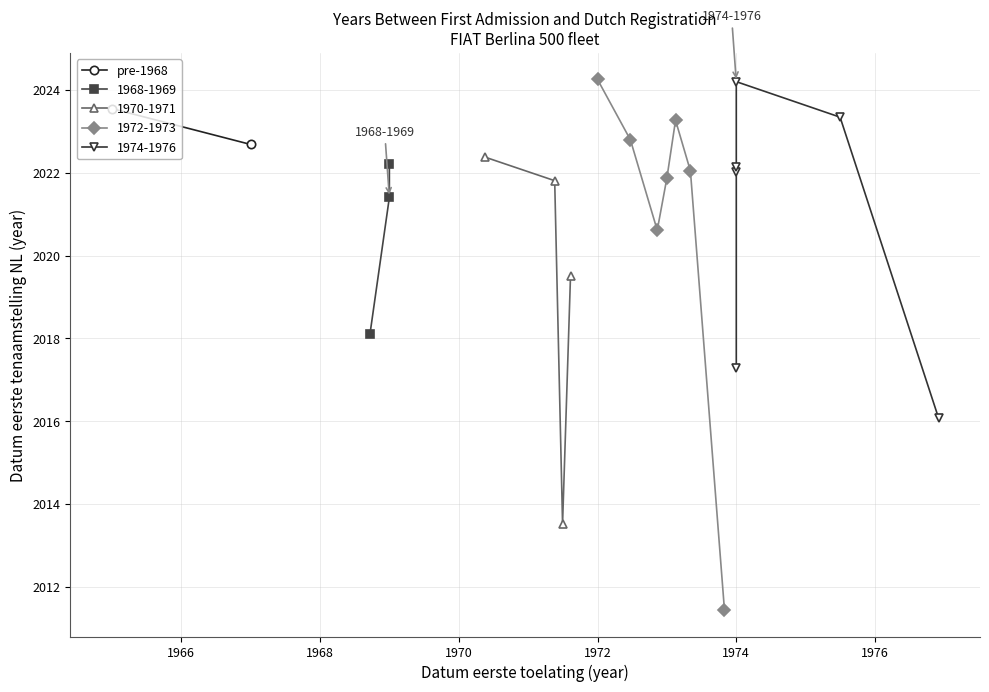

What is the lowest value of the 1970-1971 series?

2013.5